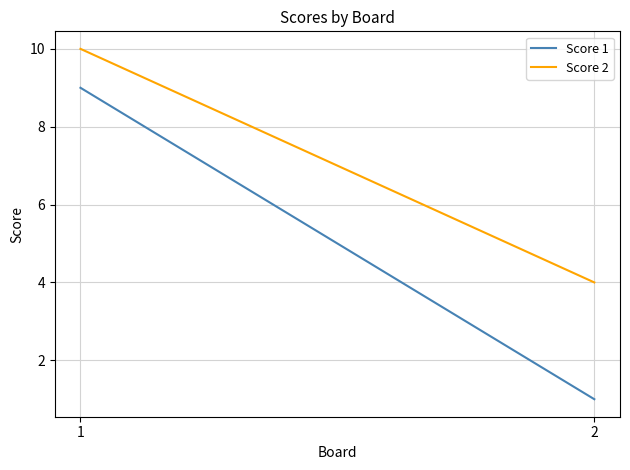

What is the average value of the Score 2 series?

7